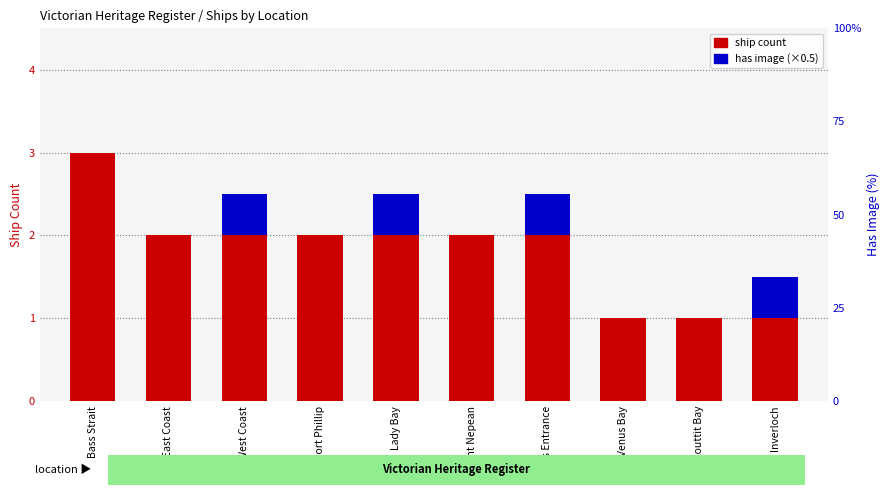

At how many categories does at least one series exceed 1?

7